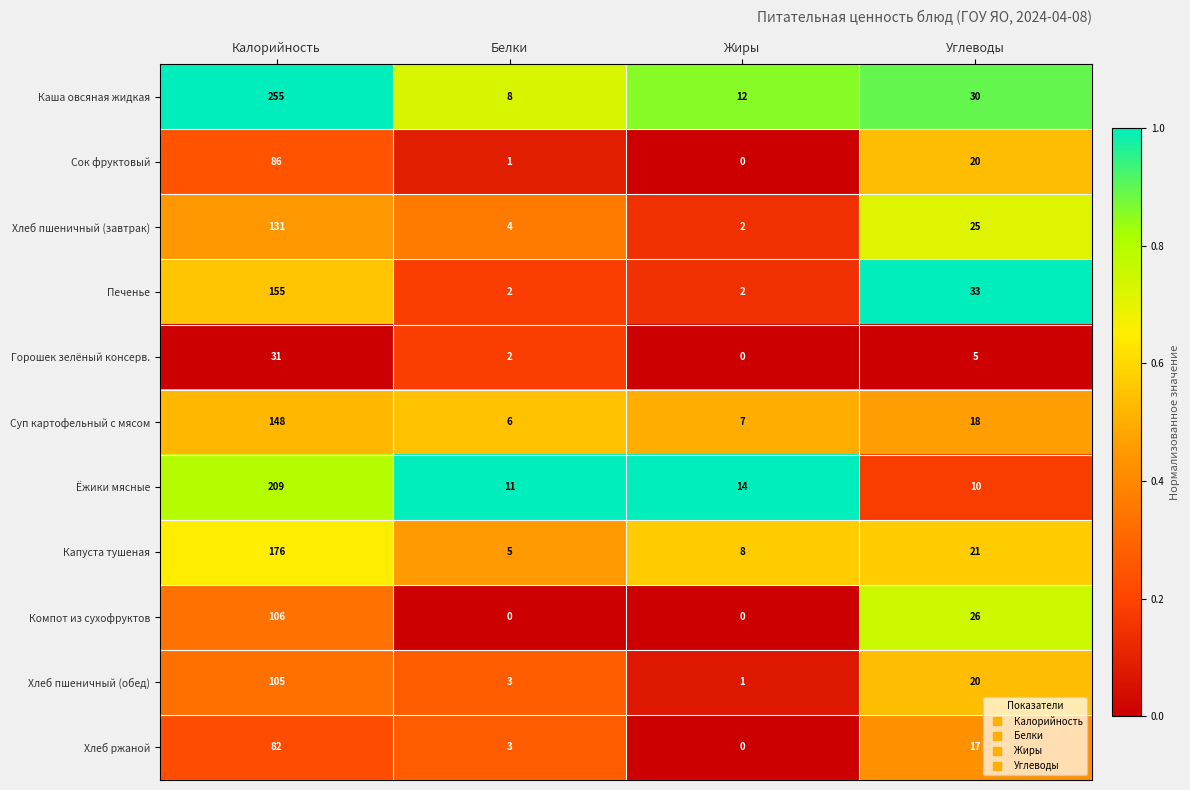

List the series in order of their peak value, lowest first.

Горошек зелёный консерв., Хлеб ржаной, Сок фруктовый, Хлеб пшеничный (обед), Компот из сухофруктов, Хлеб пшеничный (завтрак), Суп картофельный с мясом, Печенье, Капуста тушеная, Ёжики мясные, Каша овсяная жидкая